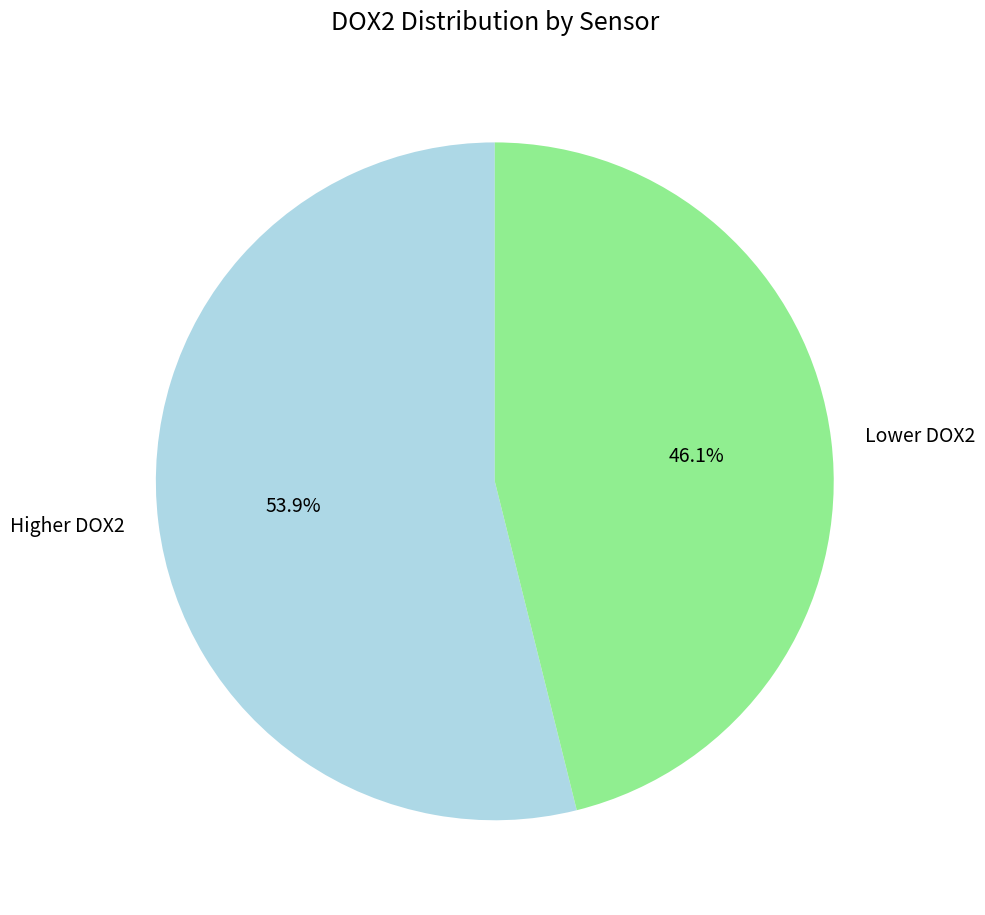

Is there any slice that represents more than half of the pie?

Yes